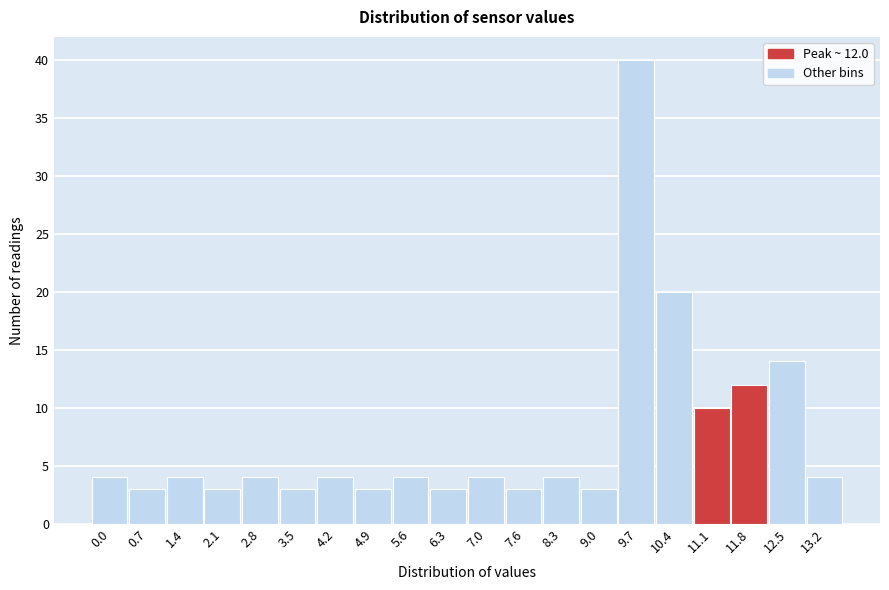

Reading left to right, transcribe all the data shown in this chart.

4	3	4	3	4	3	4	3	4	3	4	3	4	3	40	20	10	12	14	4